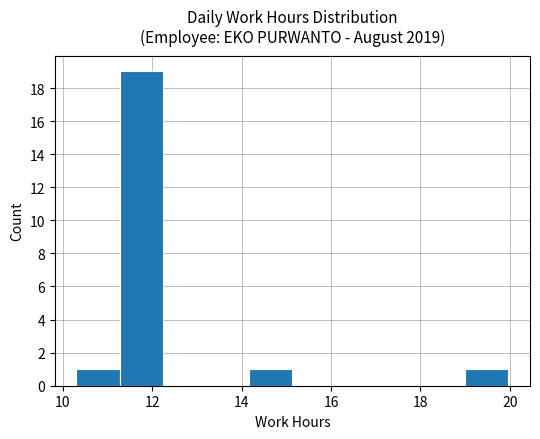

What is the height of the bar covering 11.2 to 12.2 on the x-axis? Neither the bar edges nor the heights are printed on the chart, so give them approximately, as read against the axes.

19